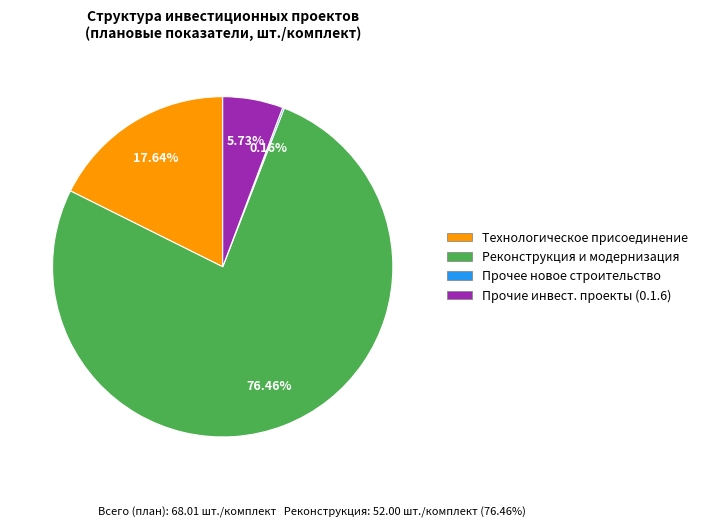

What is the majority slice?

Реконструкция, модернизация, техническое перевооружение